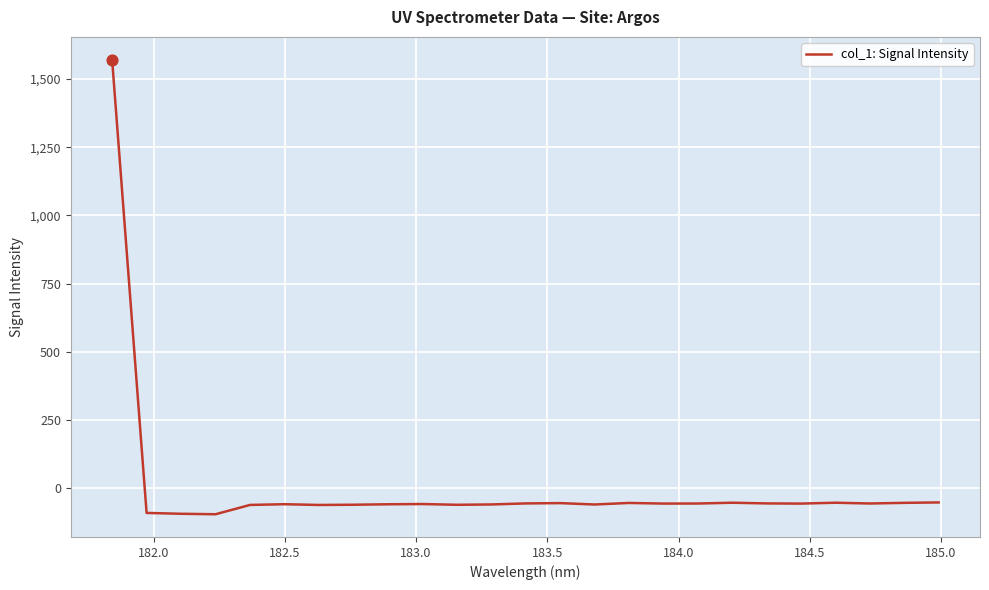

What is the smallest value displayed?

-95.6